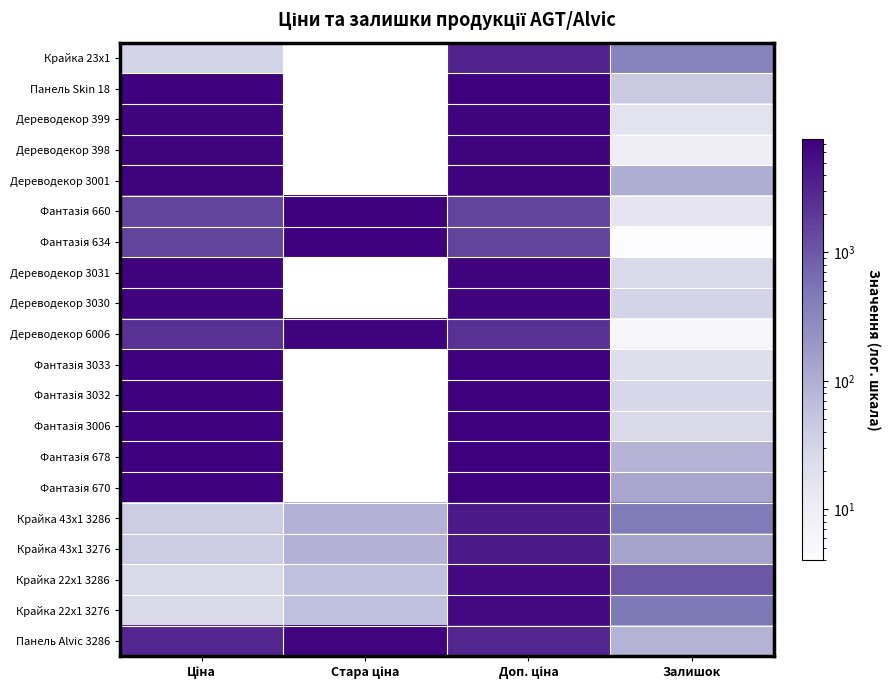

Which has a higher value, Стара ціна or Доп. ціна?

Доп. ціна